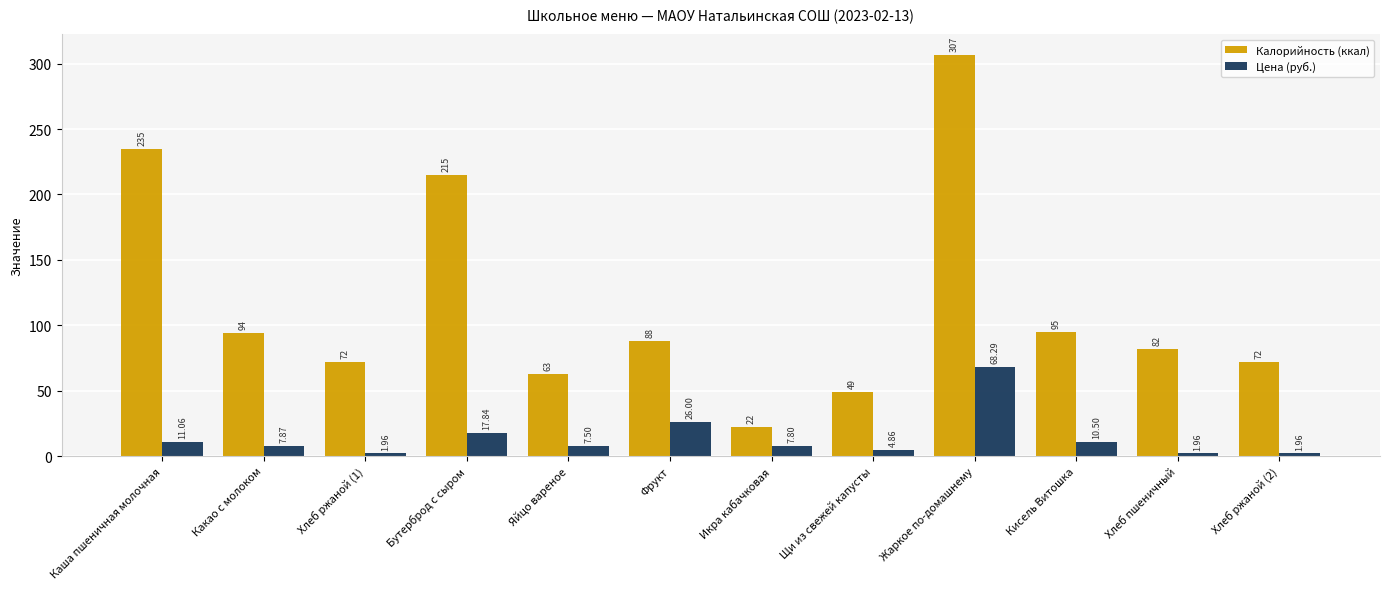

What is the difference between the Цена (руб.) values at Икра кабачковая and Какао с молоком?

0.1